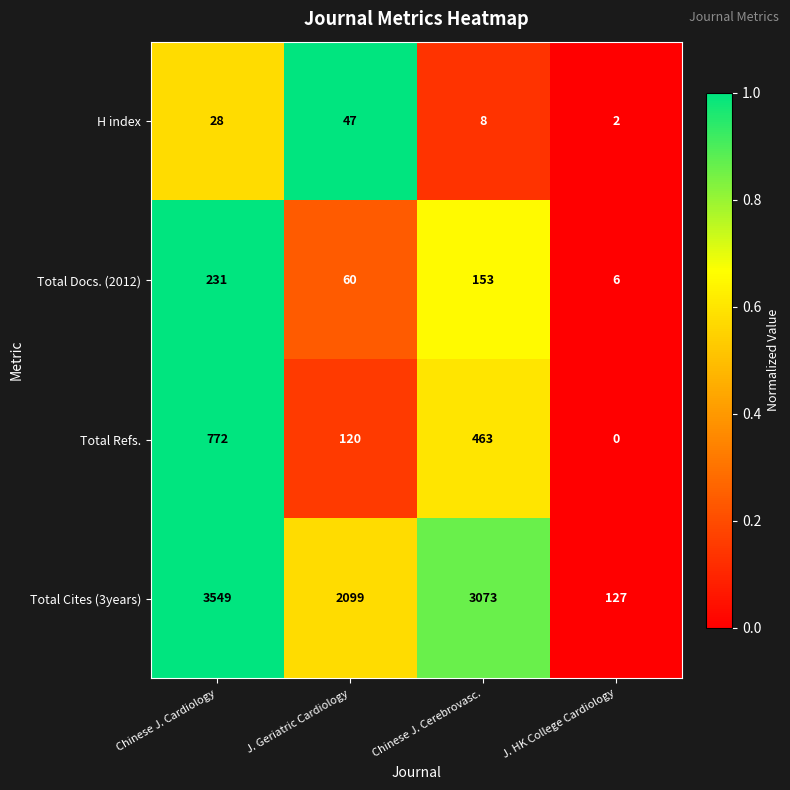

Is the value of Total Cites (3years) at J. HK College Cardiology greater than the value of Total Refs. at Chinese J. Cardiology?

No